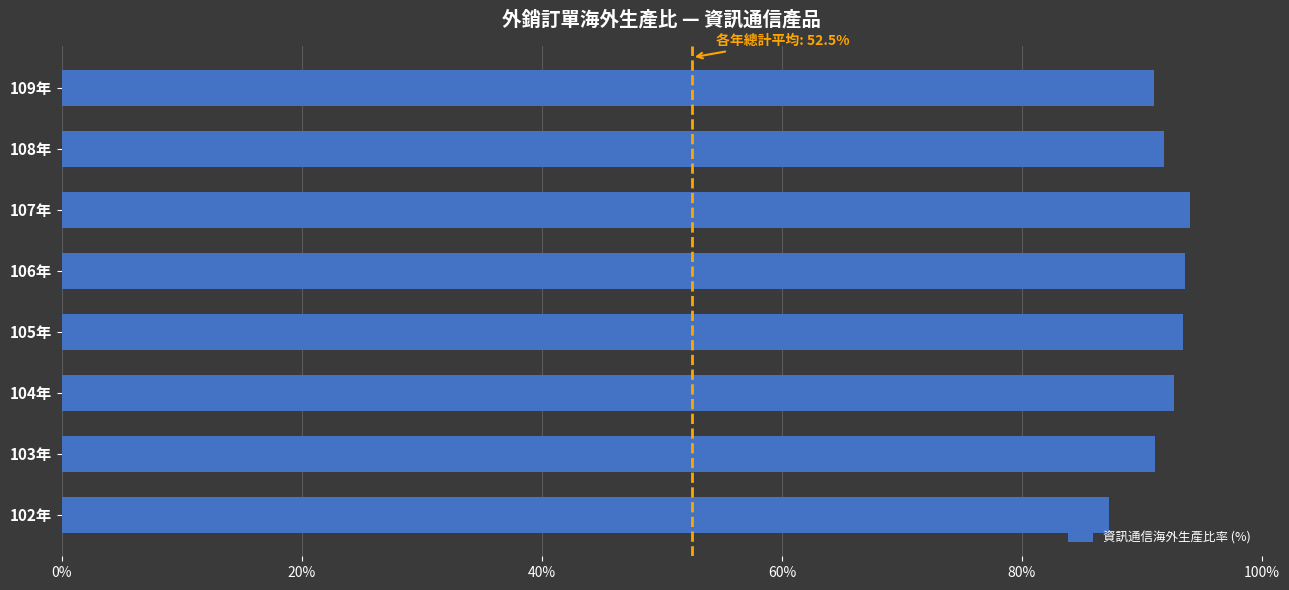

The chart shows a value of 92.7 at 104年. True or false?

True